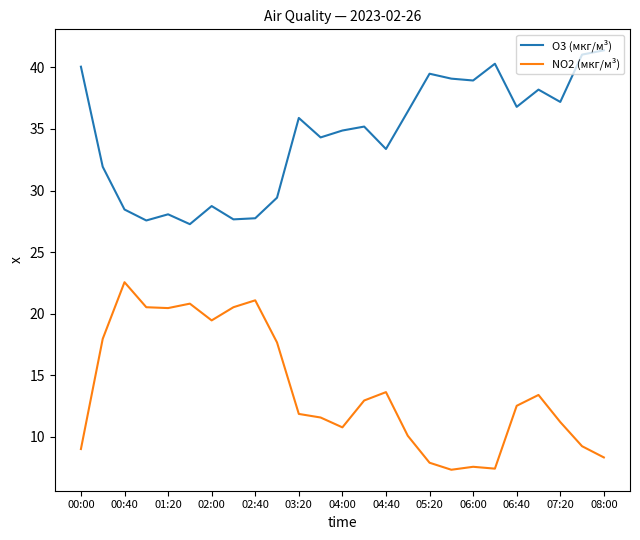

What is the difference between the maximum and minimum values in the O3 (мкг/м³) series?

14.1